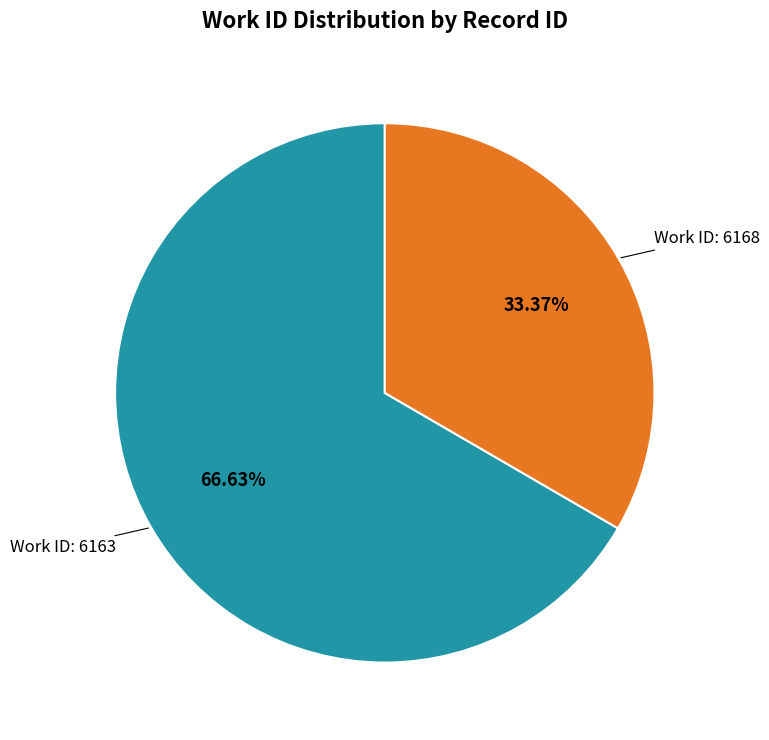

Does any single category account for the majority?

Yes